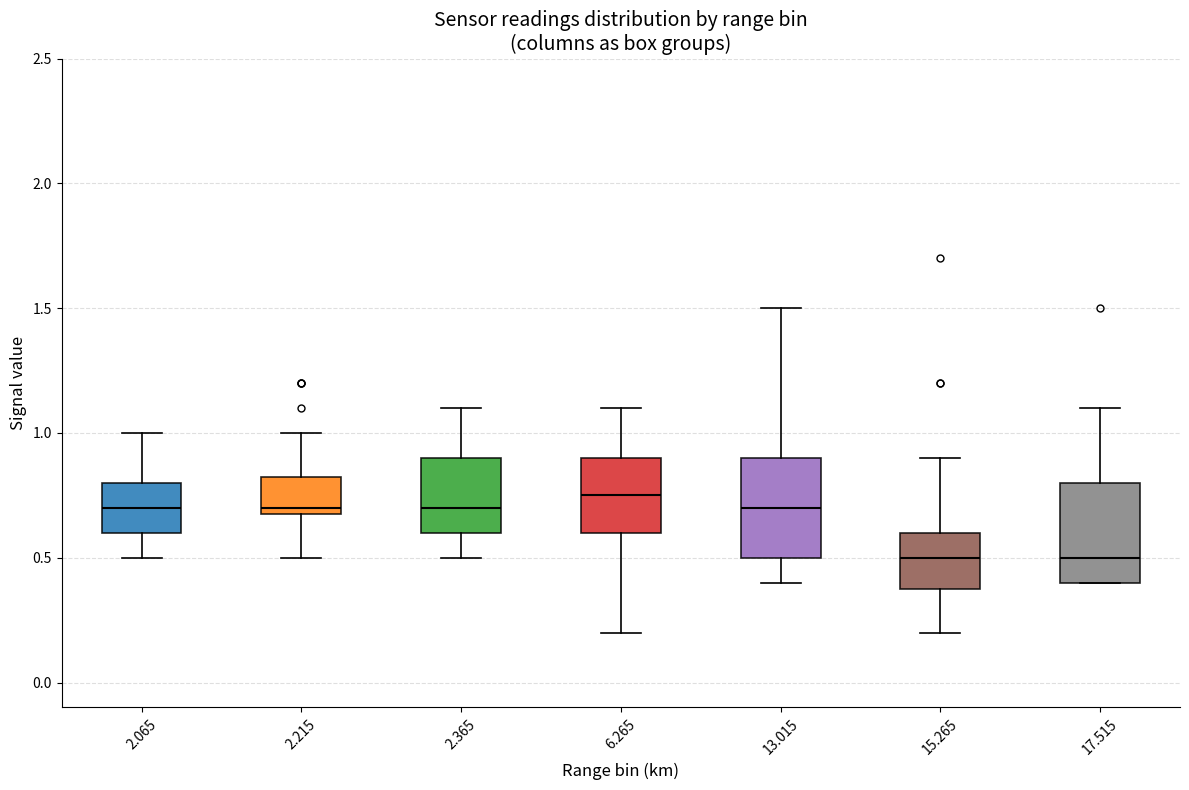

Where does the upper whisker of the box at x = 6.265 end on the y-axis? The values are not printed on the chart, so give them approximately, as read against the axis.

1.10